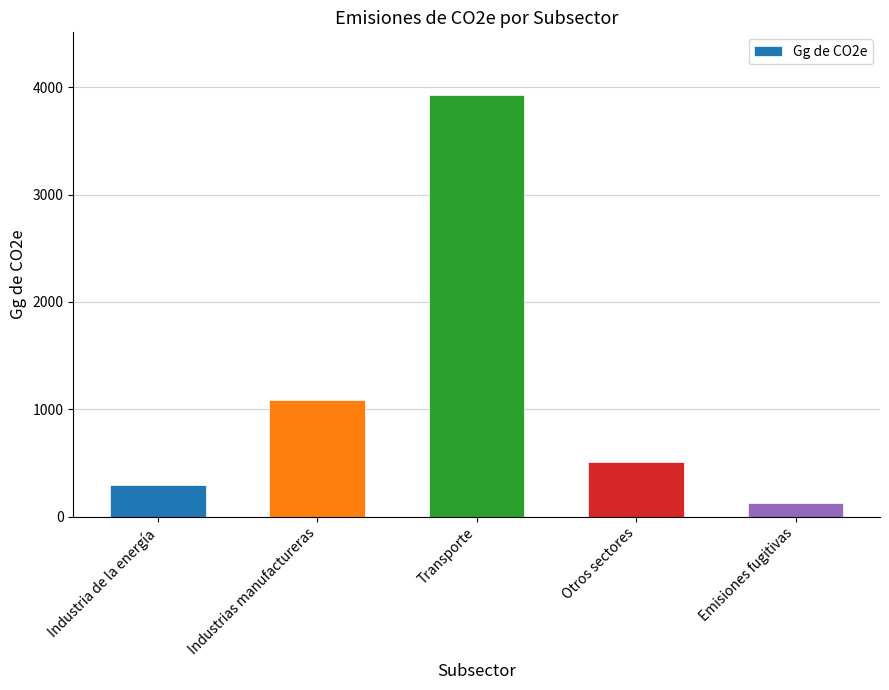

Rank the categories by value from lowest to highest.

Emisiones fugitivas, Industria de la energía, Otros sectores, Industrias manufactureras, Transporte